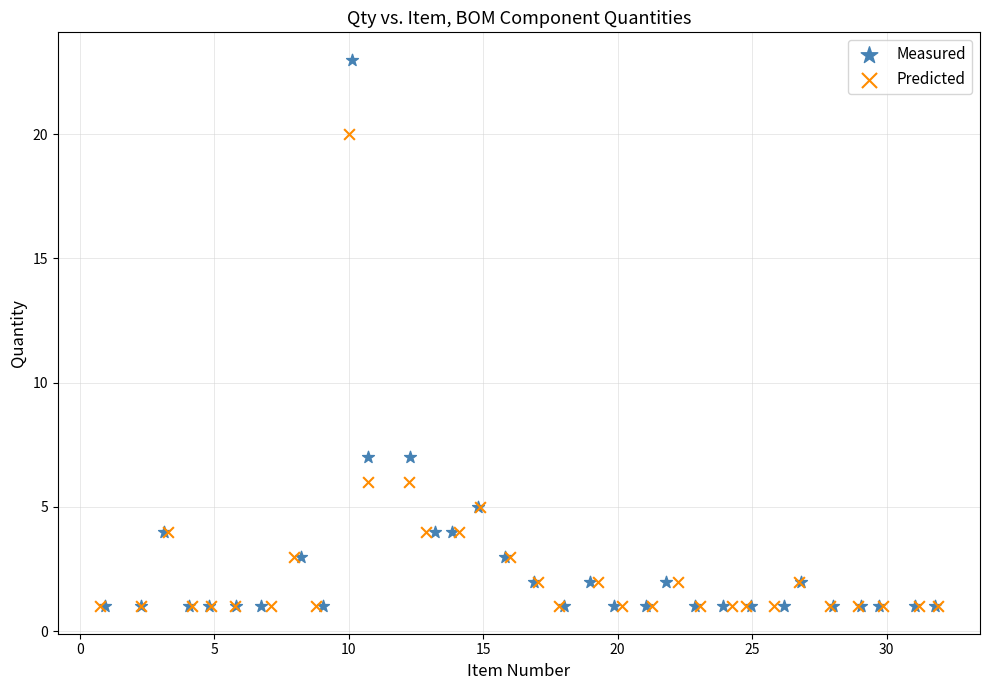

Which series has the widest spread of Y values?

Measured